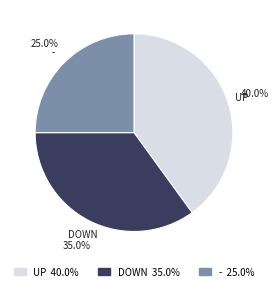

To the nearest percent, what portion does - represent?

25%